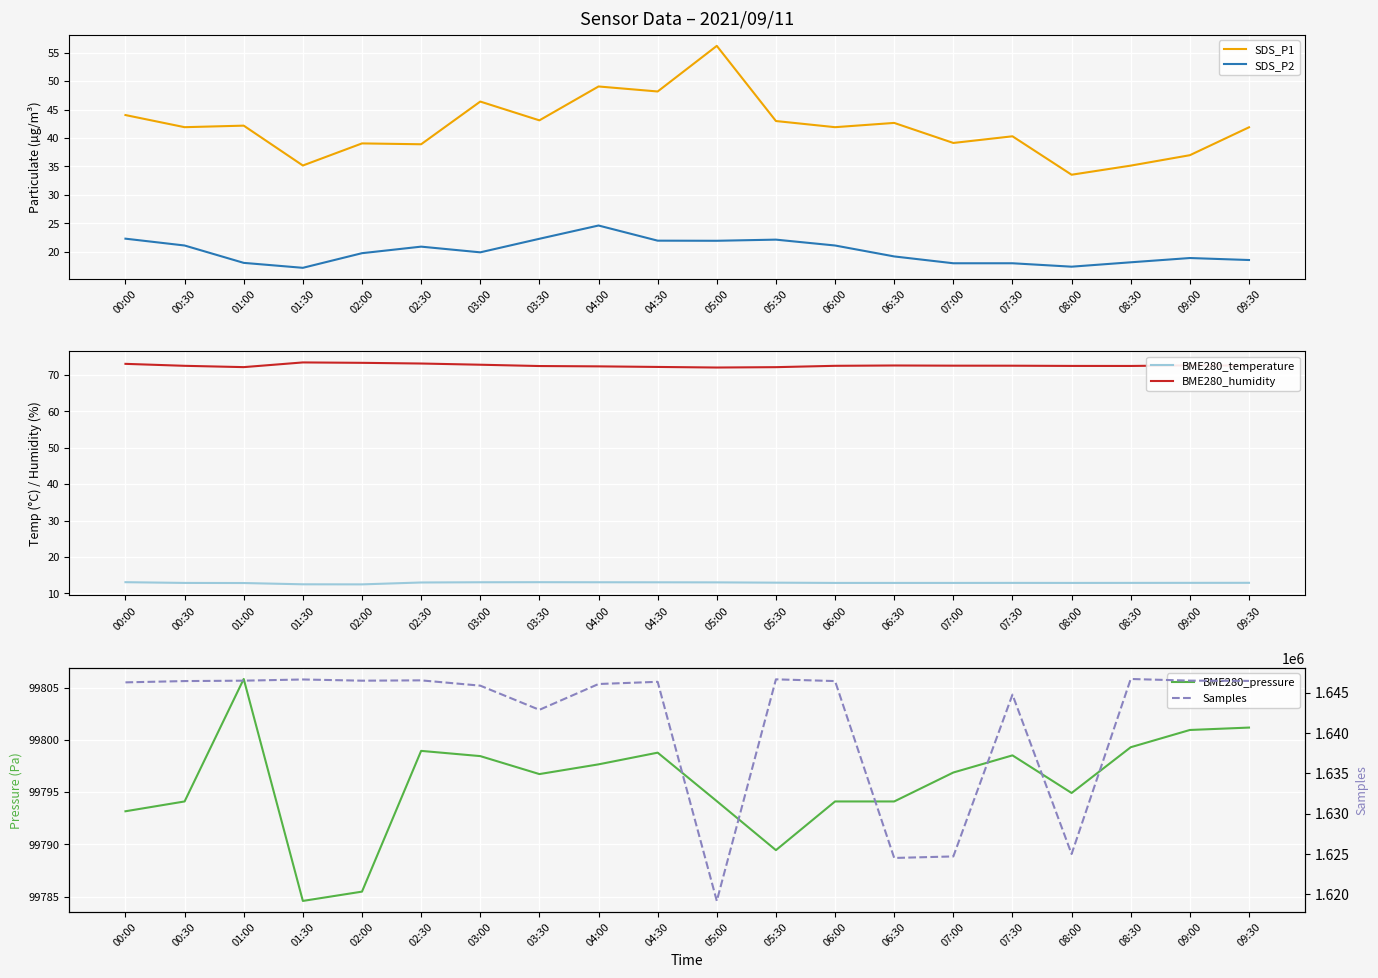

What is the average value of the BME280_humidity series?

72.6